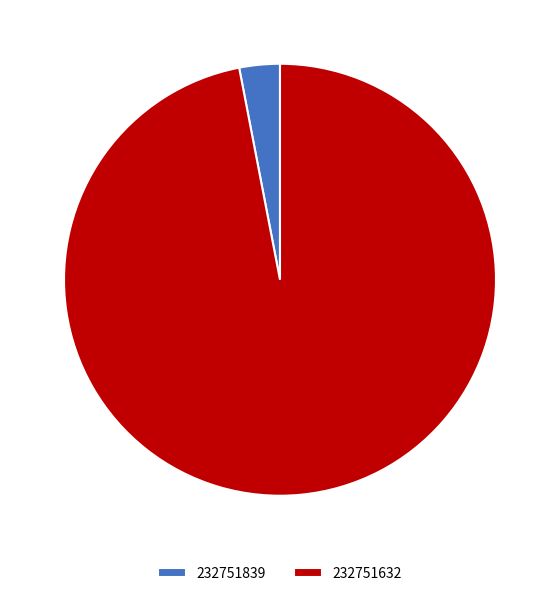

Do 232751839 and 232751632 together represent more than half of the pie?

Yes